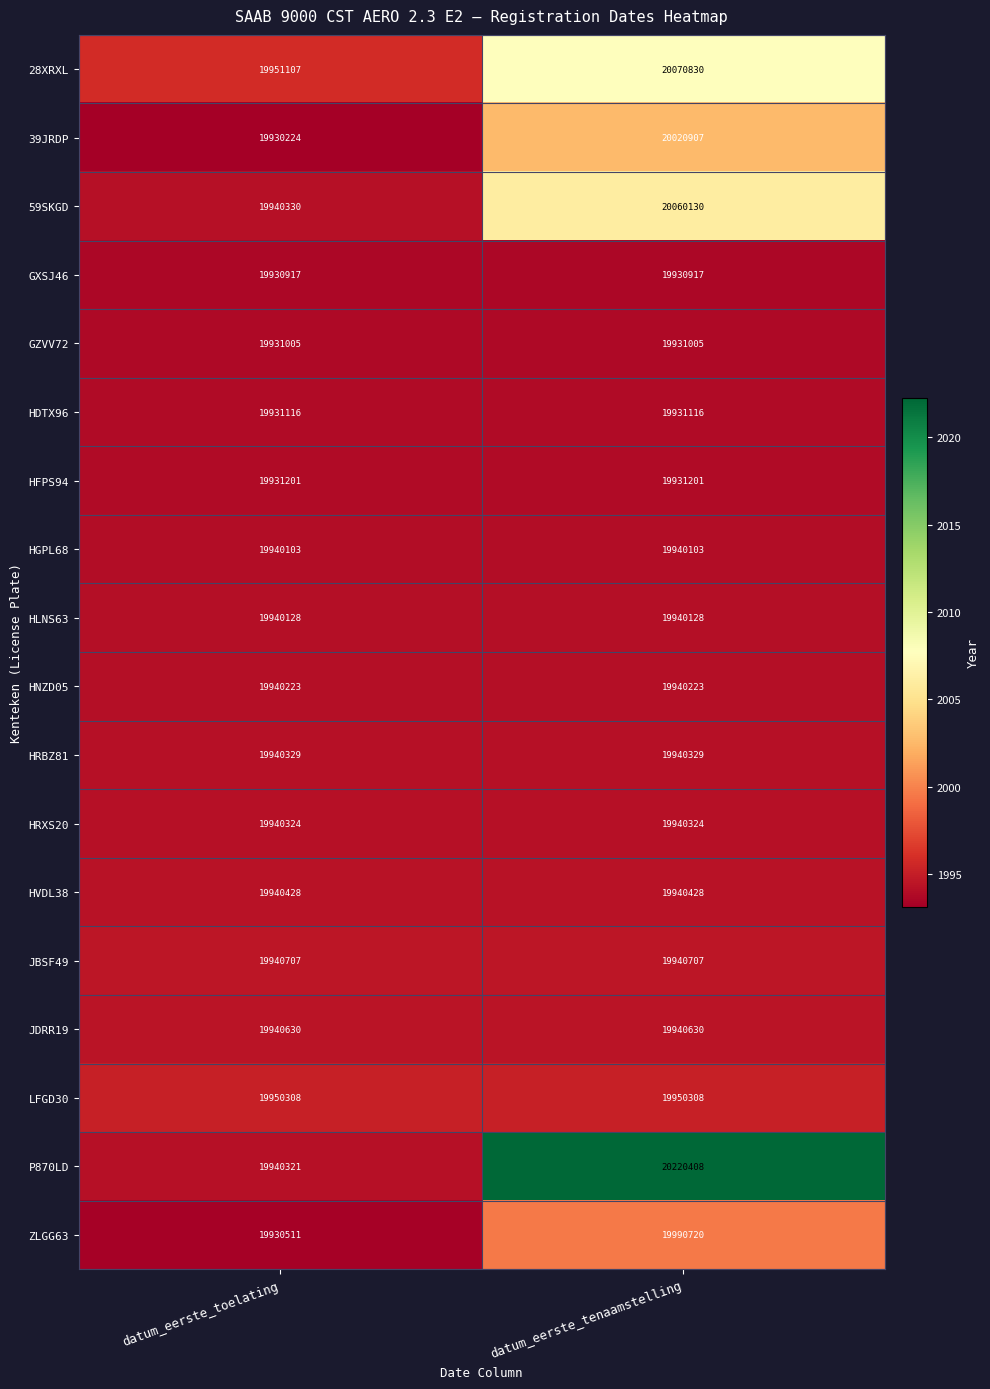

List the series in order of their peak value, highest first.

P870LD, 28XRXL, 59SKGD, 39JRDP, ZLGG63, LFGD30, JBSF49, JDRR19, HVDL38, HRBZ81, HRXS20, HNZD05, HLNS63, HGPL68, HFPS94, HDTX96, GZVV72, GXSJ46